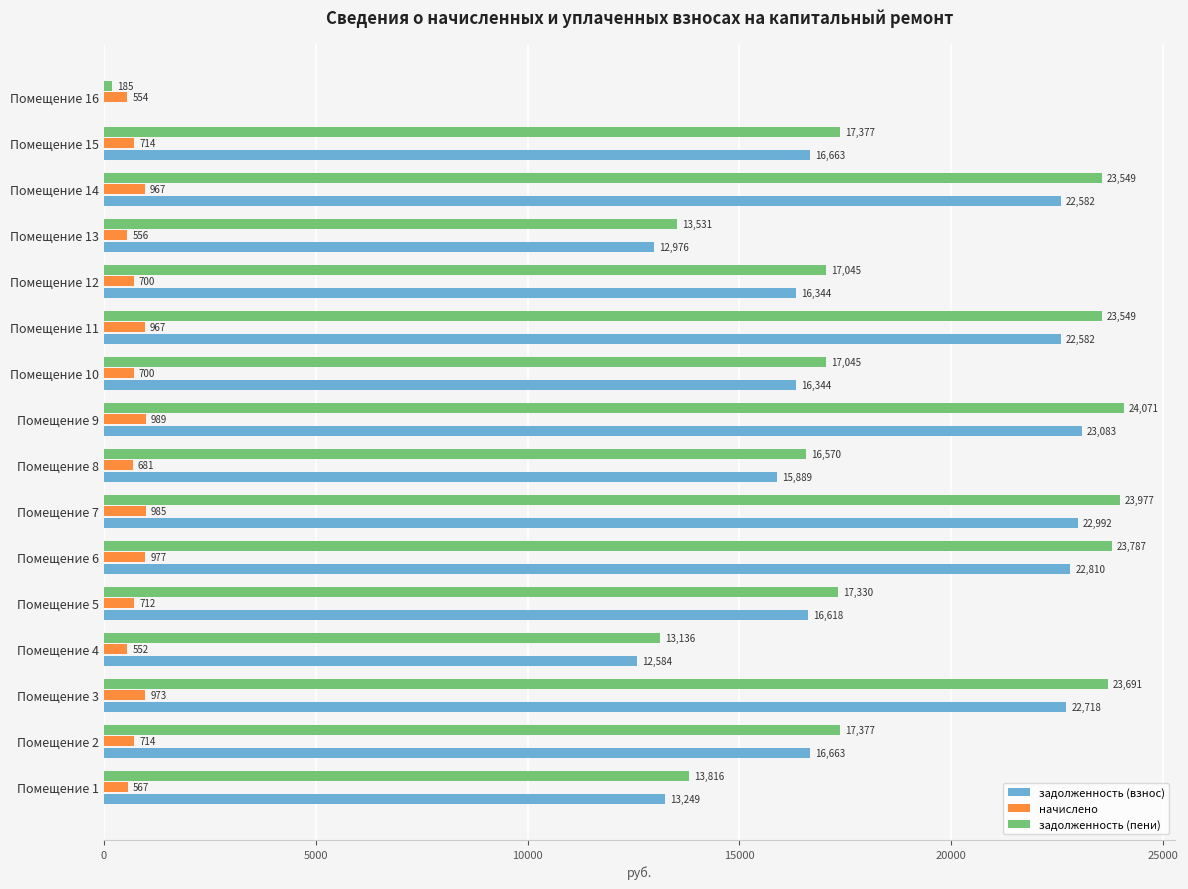

Which series has the largest total across all categories?

задолженность (пени)